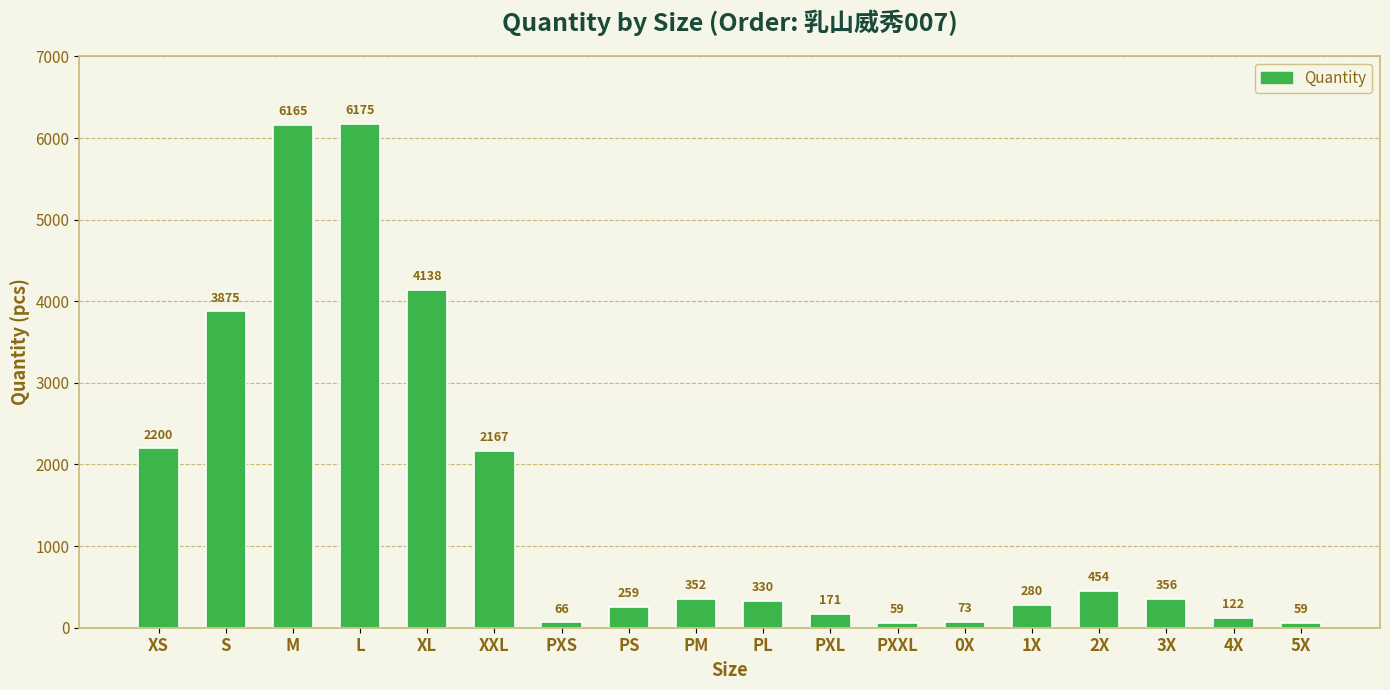

What is the minimum value shown in the chart?

59